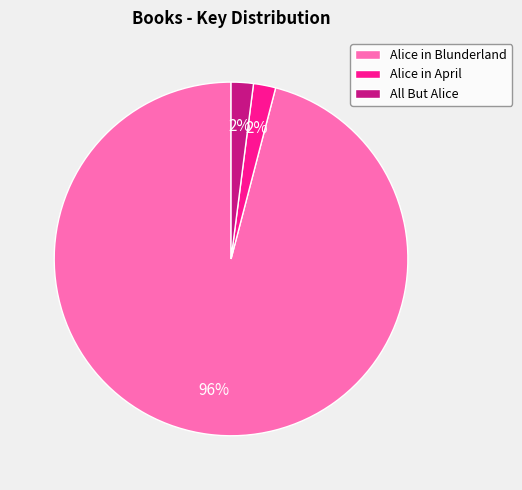

True or false: Alice in Blunderland accounts for 96% of the total.

True